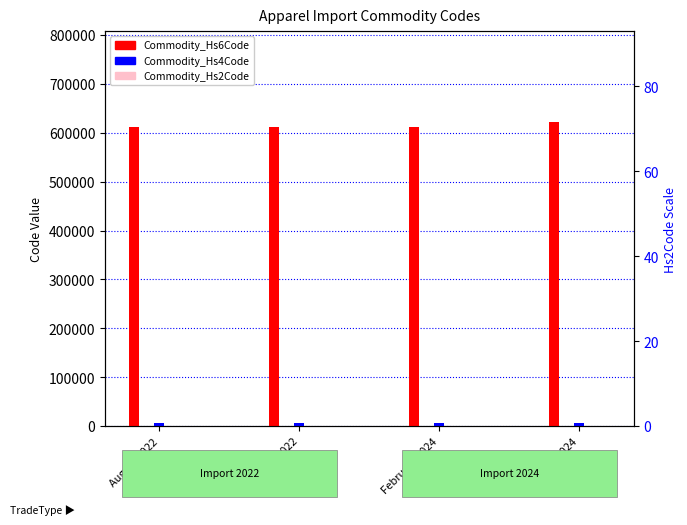

What is the sum of the Commodity_Hs2Code values at July 2022 and January 2024?

123